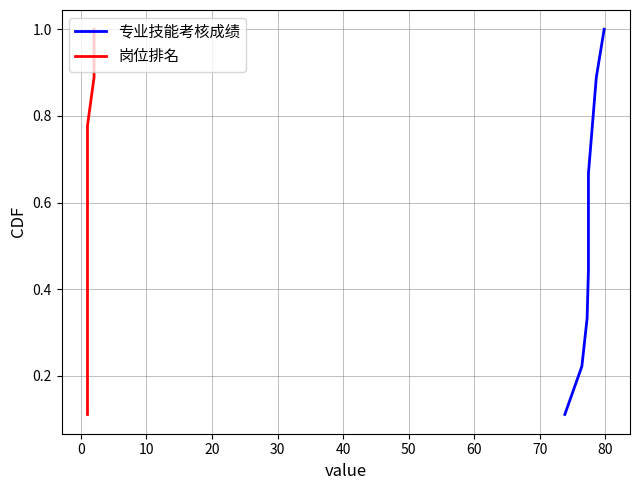

Which series has the largest range (max minus min)?

专业技能考核成绩